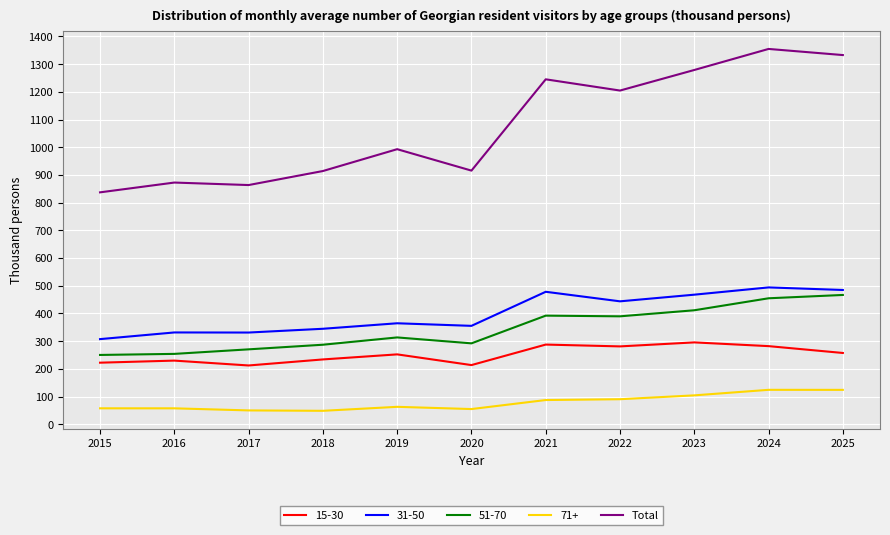

What is the difference between the highest and lowest values at 2019?

930.0